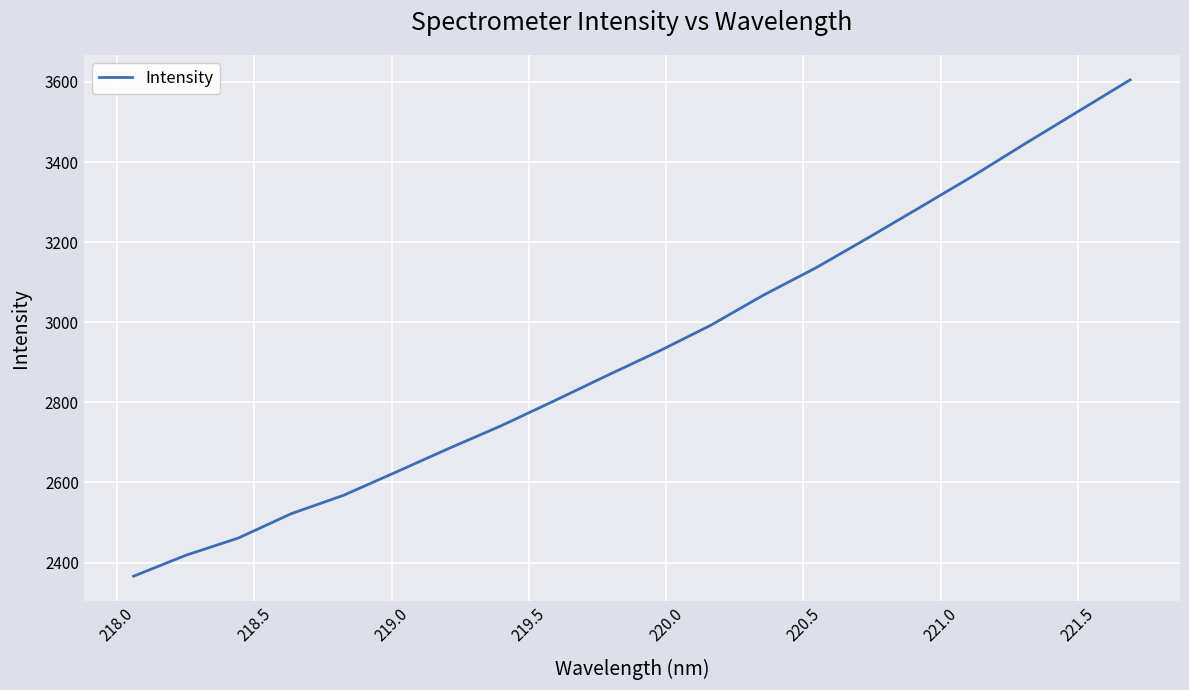

What is the greatest value displayed?

3605.4